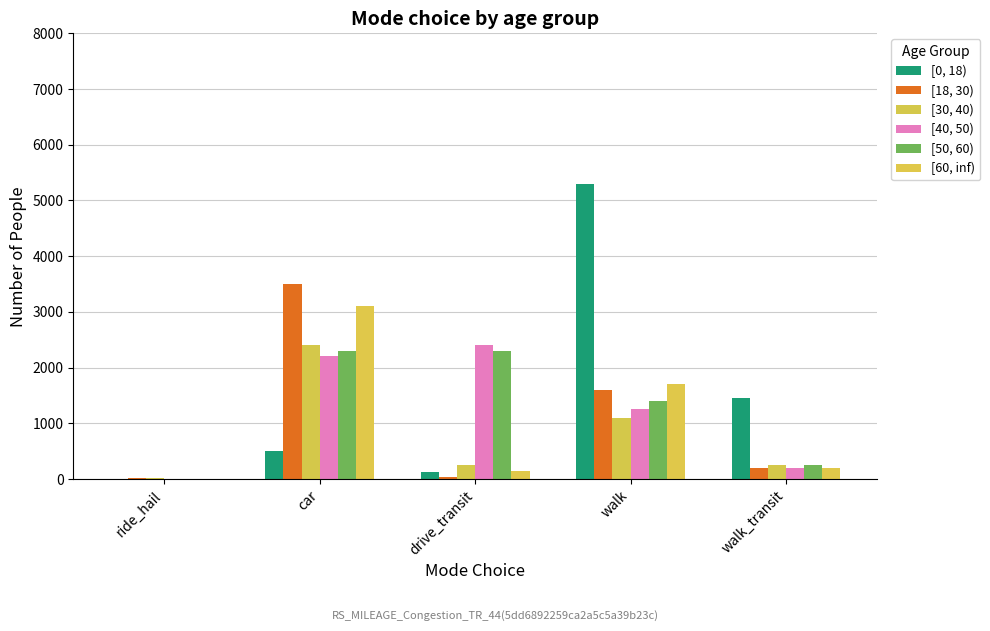

How many series are shown in this chart?

6